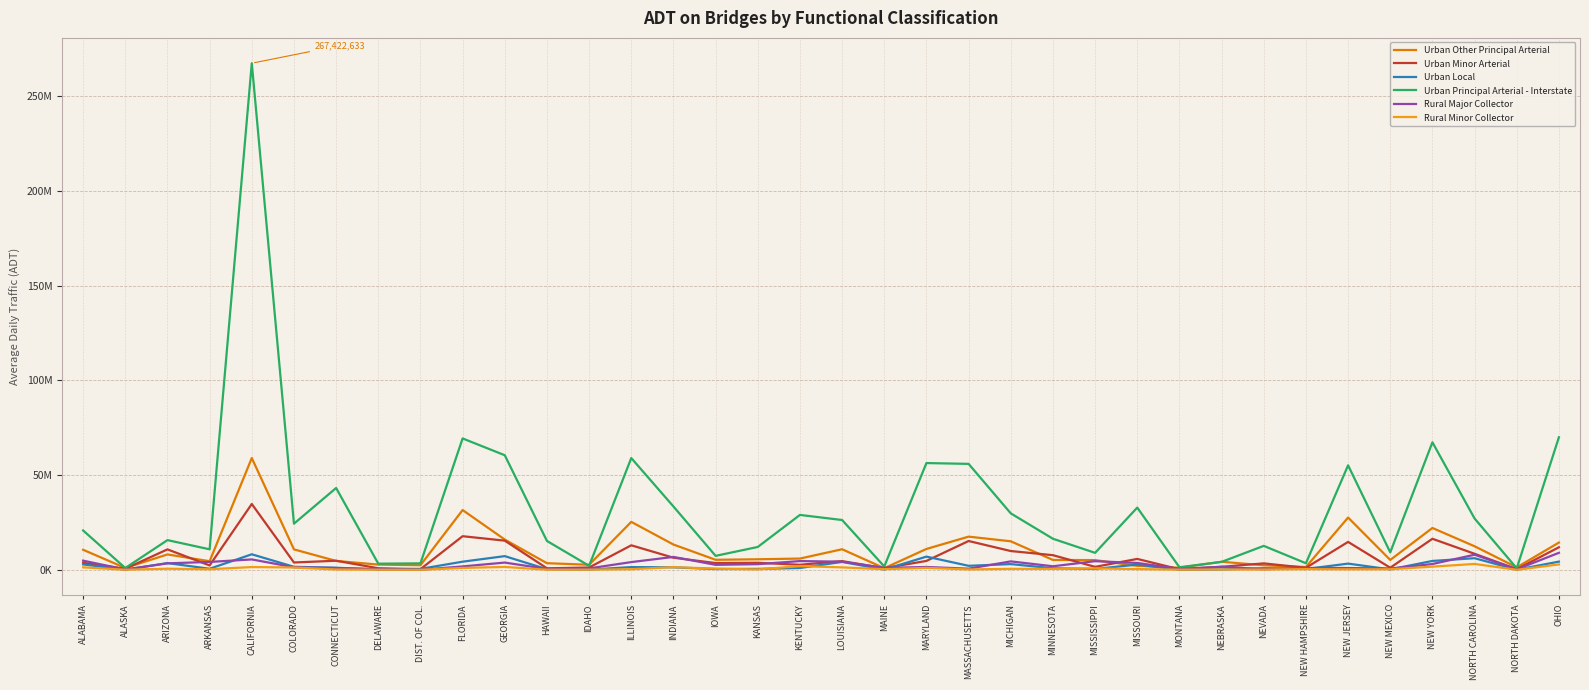

What is the value of the Urban Principal Arterial - Interstate point at the 11th from the left?

60459850